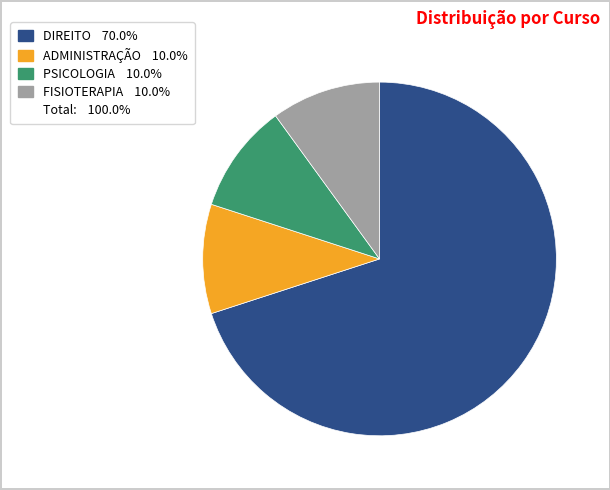

Is there any slice that represents more than half of the pie?

Yes